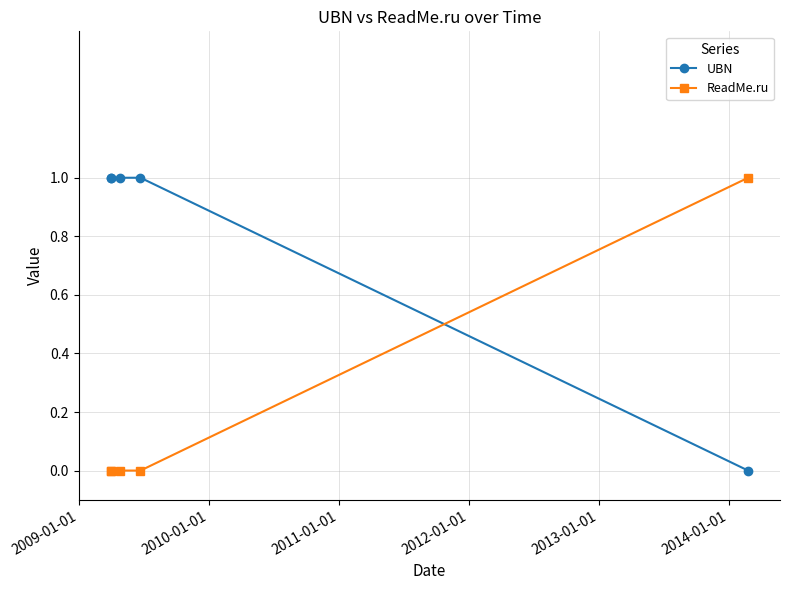

Which series has the largest total across all categories?

UBN